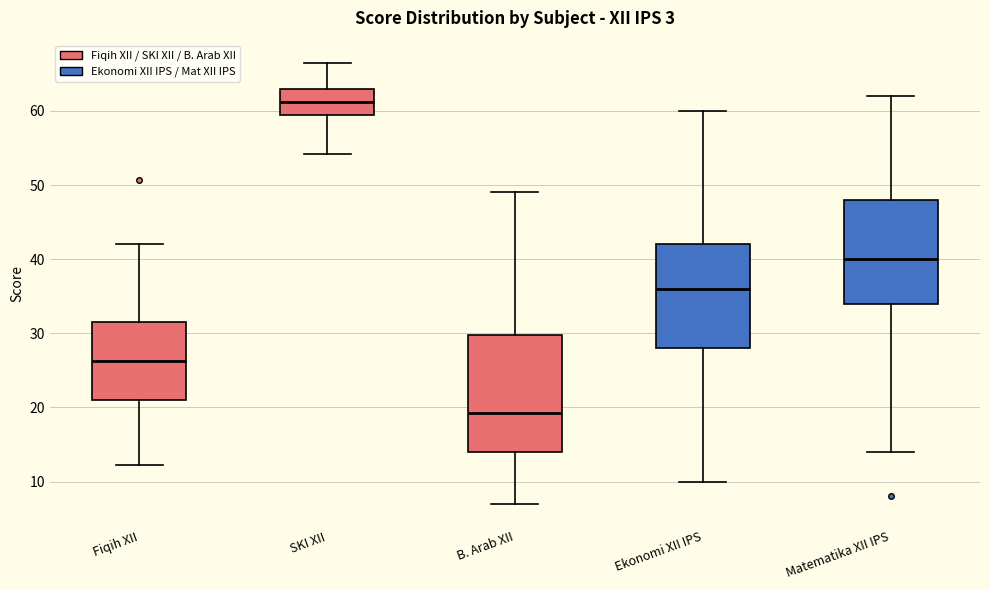

Reading left to right, transcribe this box plot: for each box, give where its median line is, the range the box spans, and where its two whiskers end, as read against the y-axis. The values are not printed on the chart, so give them approximately, as read against the axis.

Fiqih XII: median 26, box 21 to 32, whiskers 12 to 42
SKI XII: median 61, box 60 to 63, whiskers 54 to 67
B. Arab XII: median 19, box 14 to 30, whiskers 7 to 49
Ekonomi XII IPS: median 36, box 28 to 42, whiskers 10 to 60
Matematika XII IPS: median 40, box 34 to 48, whiskers 14 to 62